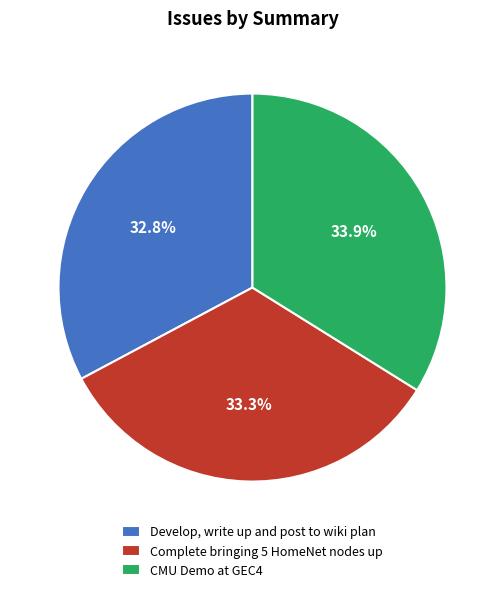

Which has a higher value, CMU Demo at GEC4 or Complete bringing 5 HomeNet nodes up?

CMU Demo at GEC4